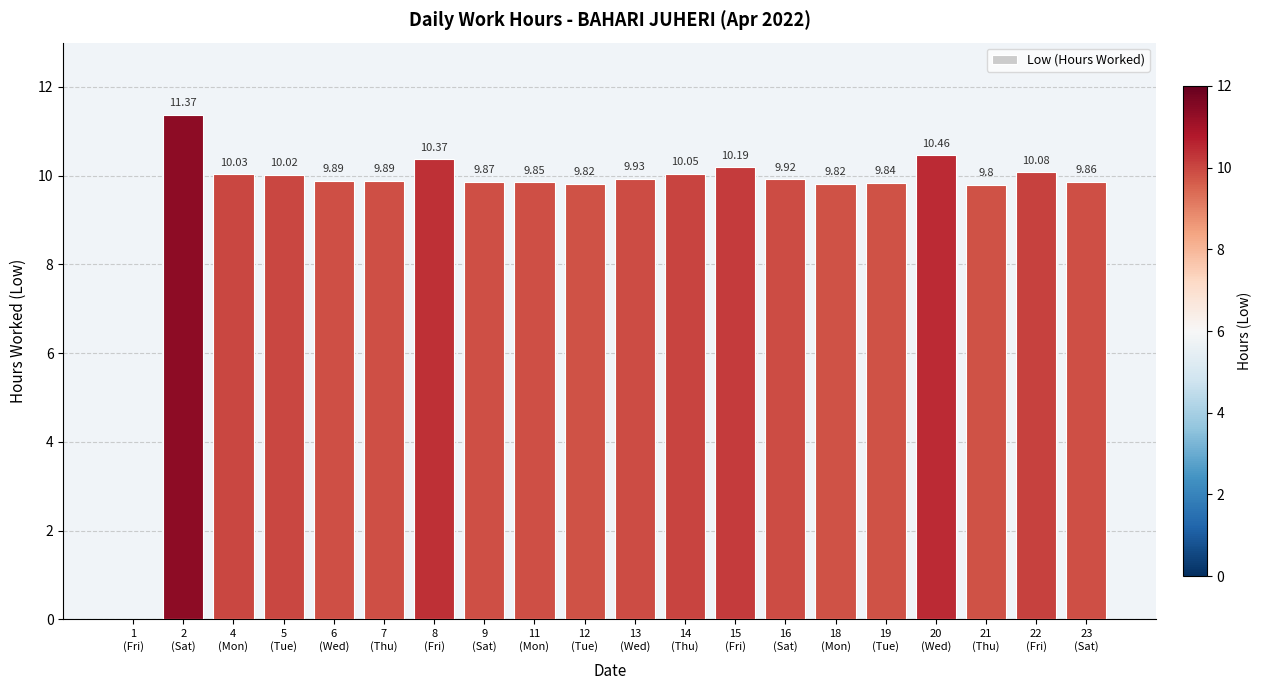

What is the sum of all values?

191.1